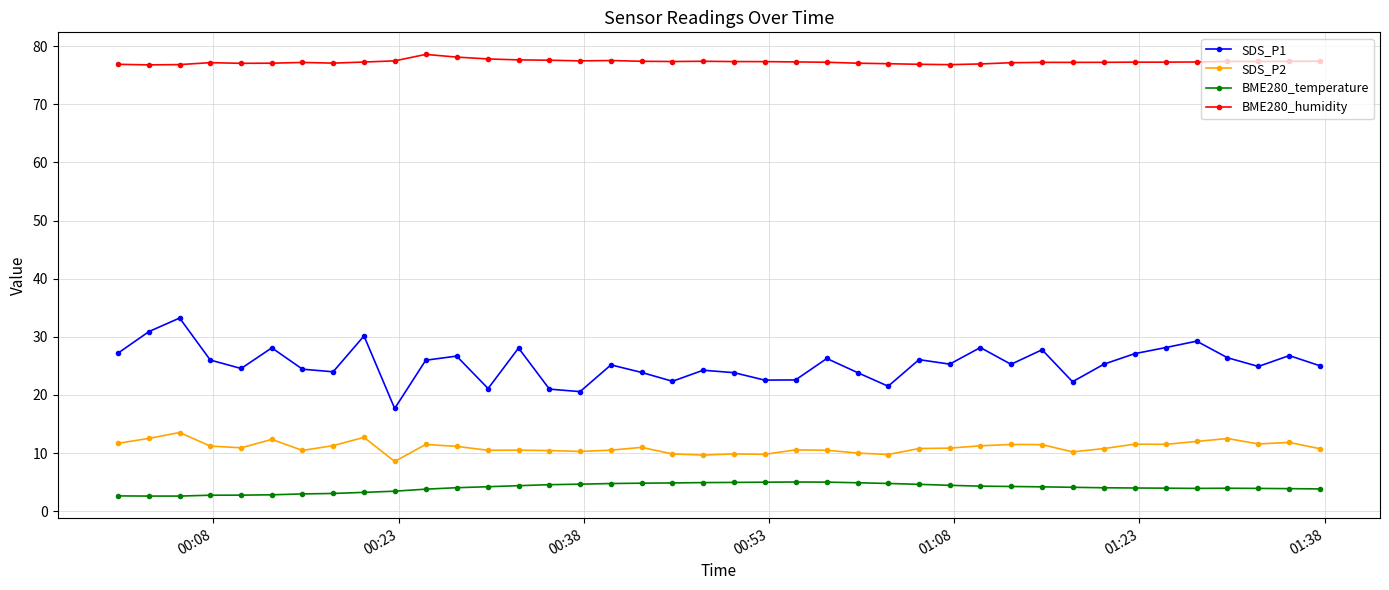

Which series has the largest total across all categories?

BME280_humidity